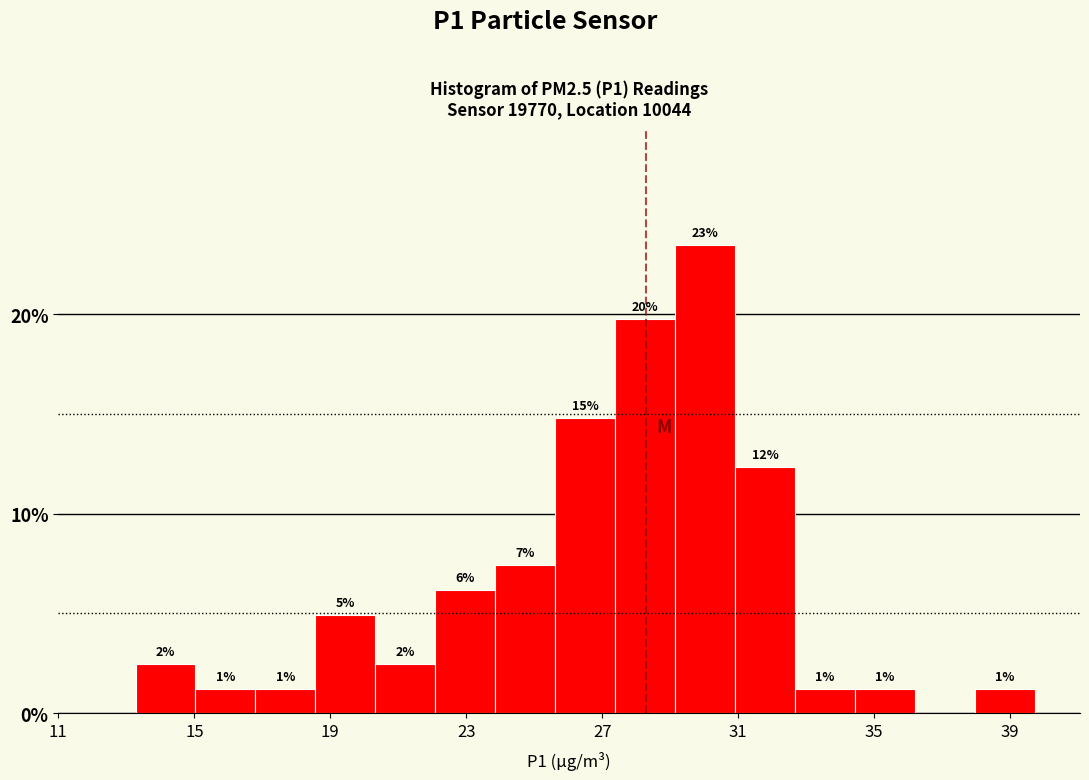

Read against the x-axis, roughly where is the centre of the tallest bar?

30.0